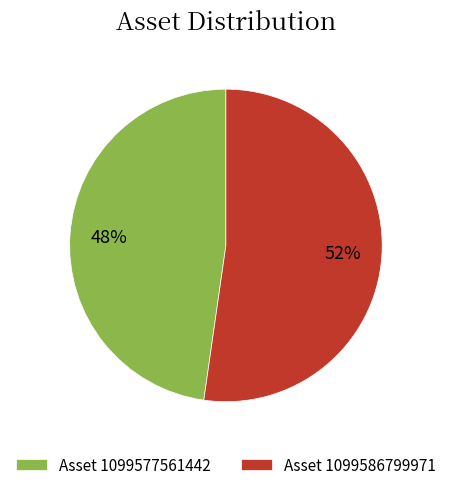

To the nearest percent, what is the average slice percentage?

50%